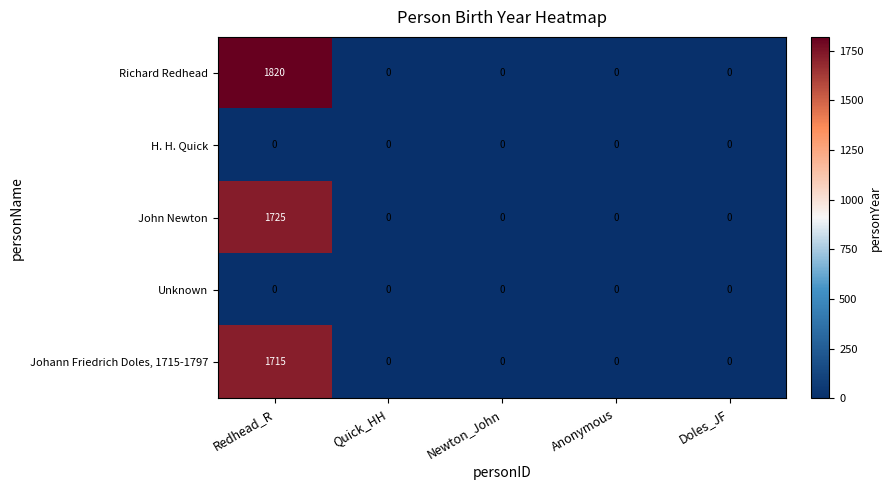

True or false: John Newton has a value of 0 at Anonymous.

True